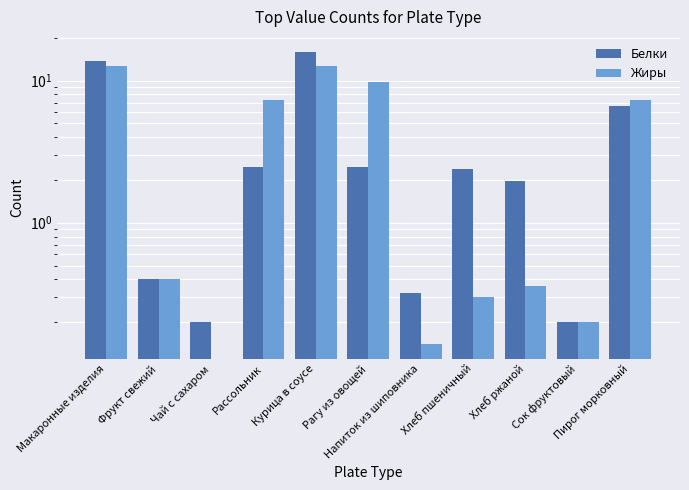

What is the label of the 3rd bar from the left?

Чай с сахаром